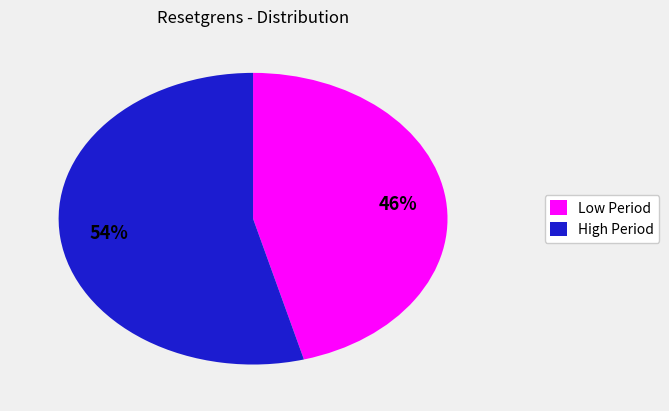

Which slice is the smallest?

Low Period